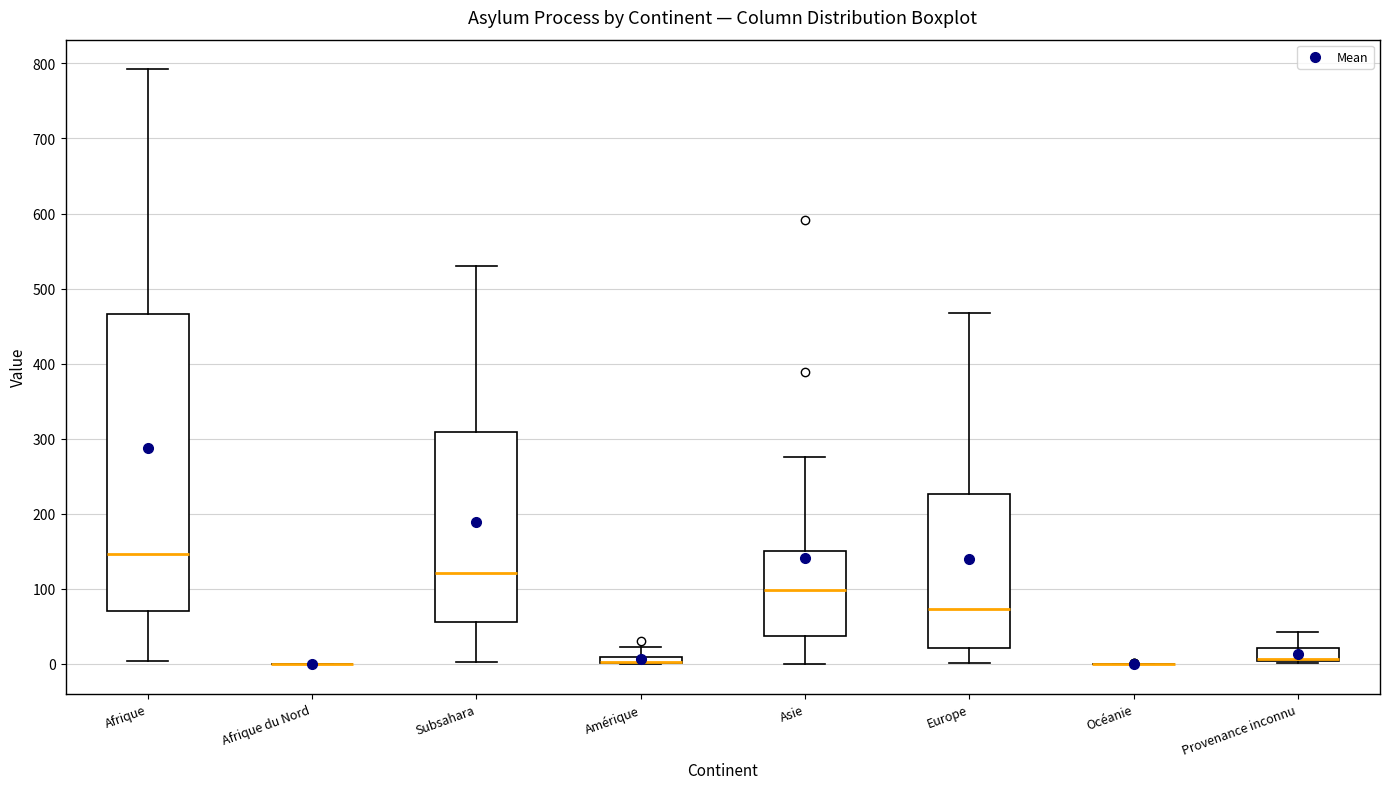

Which box is the tallest, from its lower edge to its upper edge?

Afrique